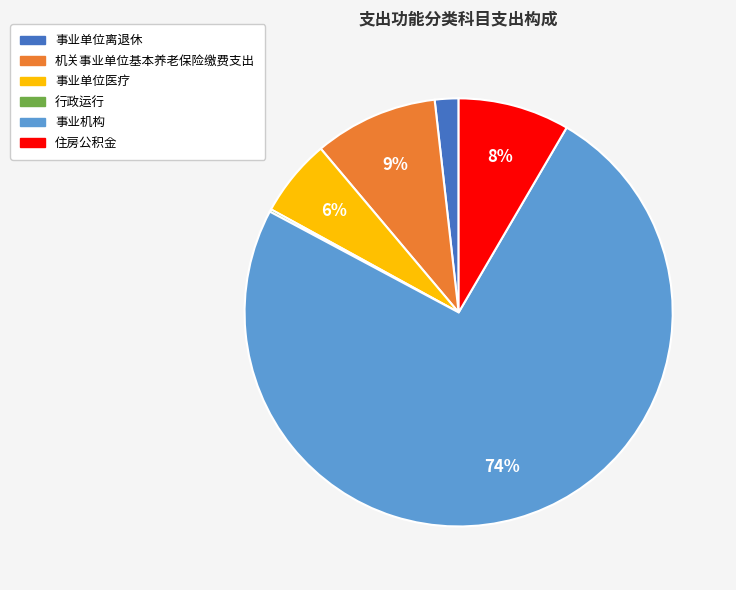

Do 事业机构 and 事业单位离退休 together represent more than half of the pie?

Yes